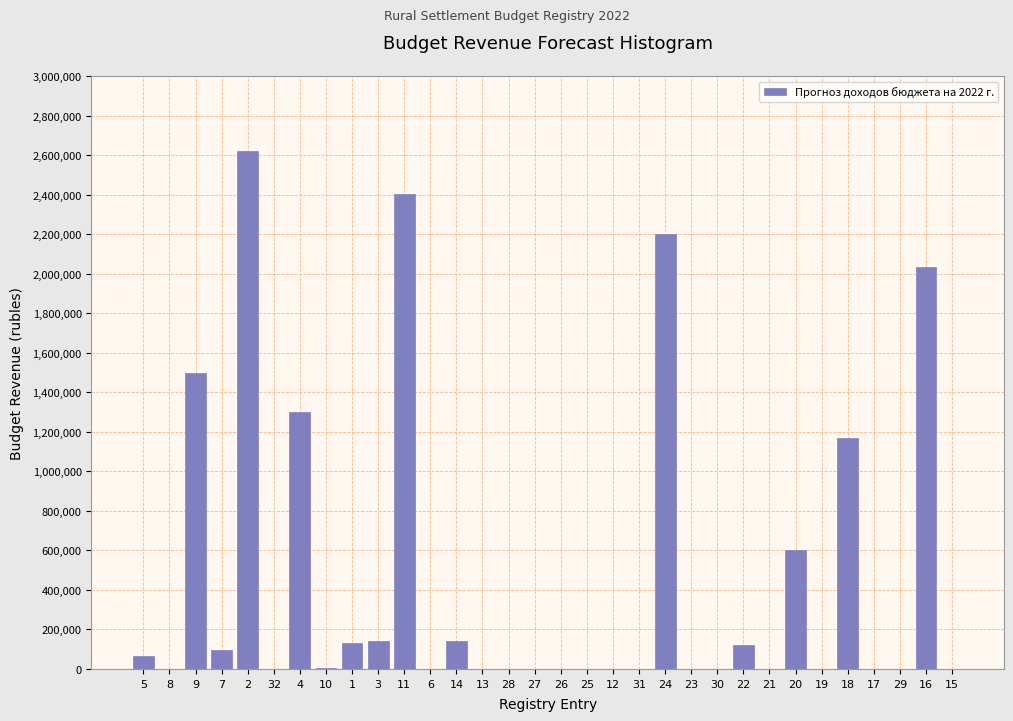

The value at 8 is 1338066.6. True or false?

False